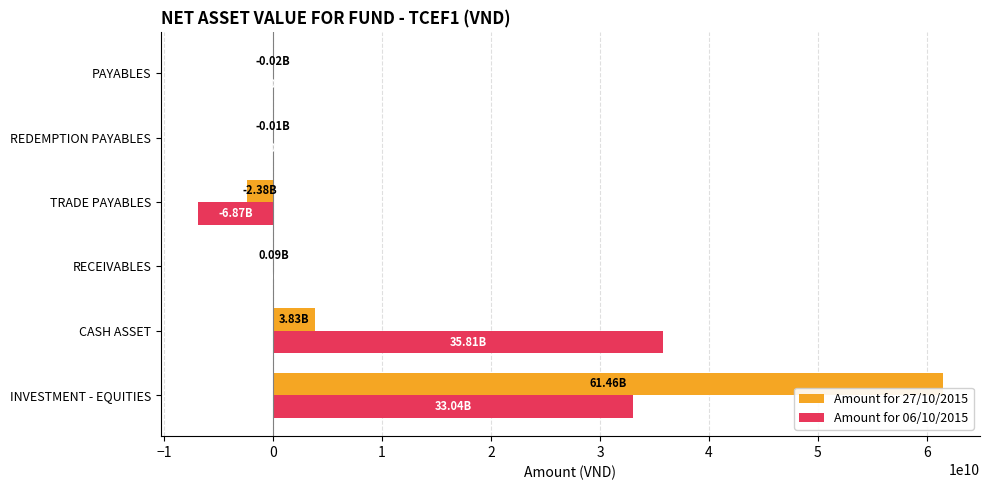

Which series has the largest range (max minus min)?

Amount for 27/10/2015